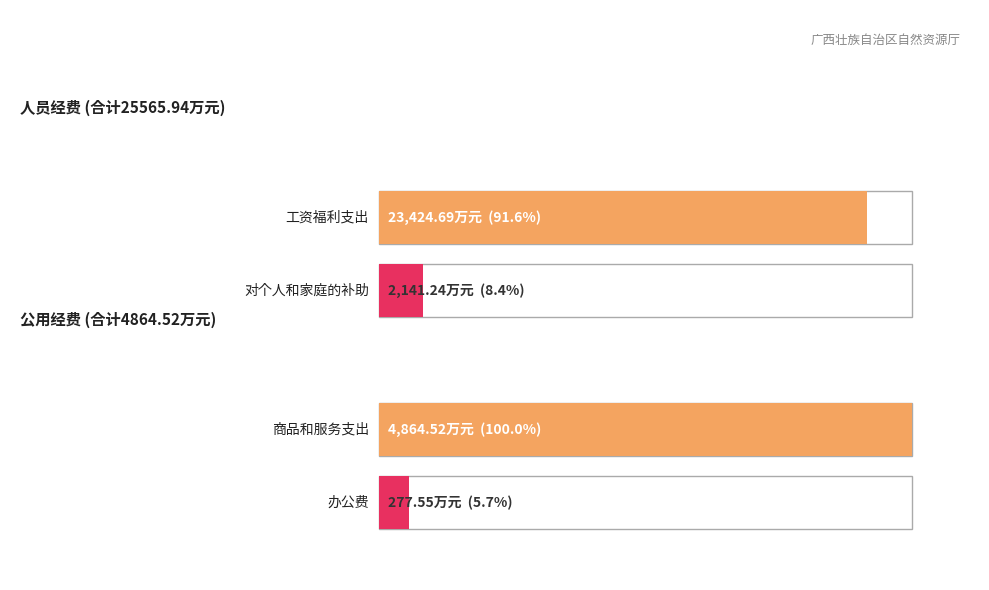

Where does the 工资福利子项 series first go above 6962?

工资福利支出